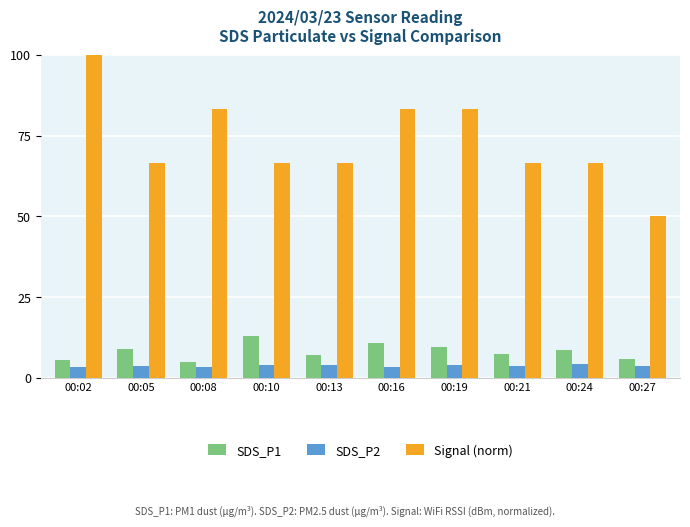

Between 00:05 and 00:27, which series saw the biggest shift?

Signal (norm)